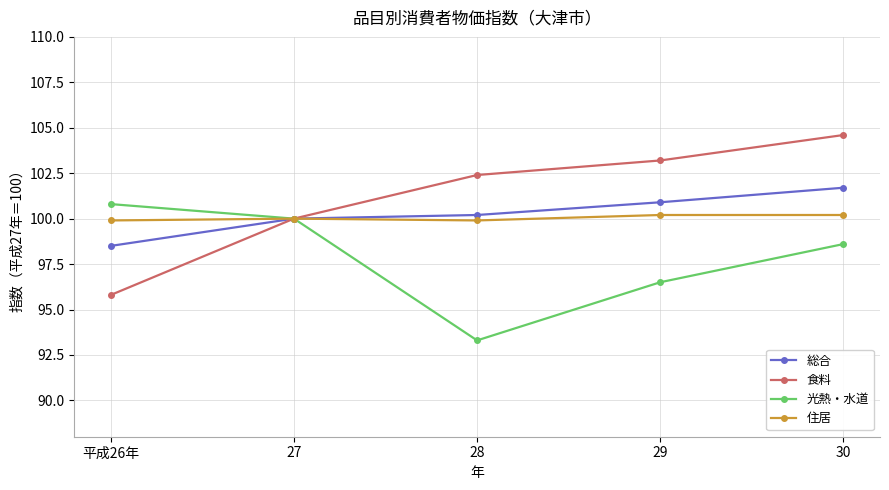

Reading left to right, list all the values displayed in this chart.

総合: 98.5	100.0	100.2	100.9	101.7
食料: 95.8	100.0	102.4	103.2	104.6
光熱・水道: 100.8	100.0	93.3	96.5	98.6
住居: 99.9	100.0	99.9	100.2	100.2